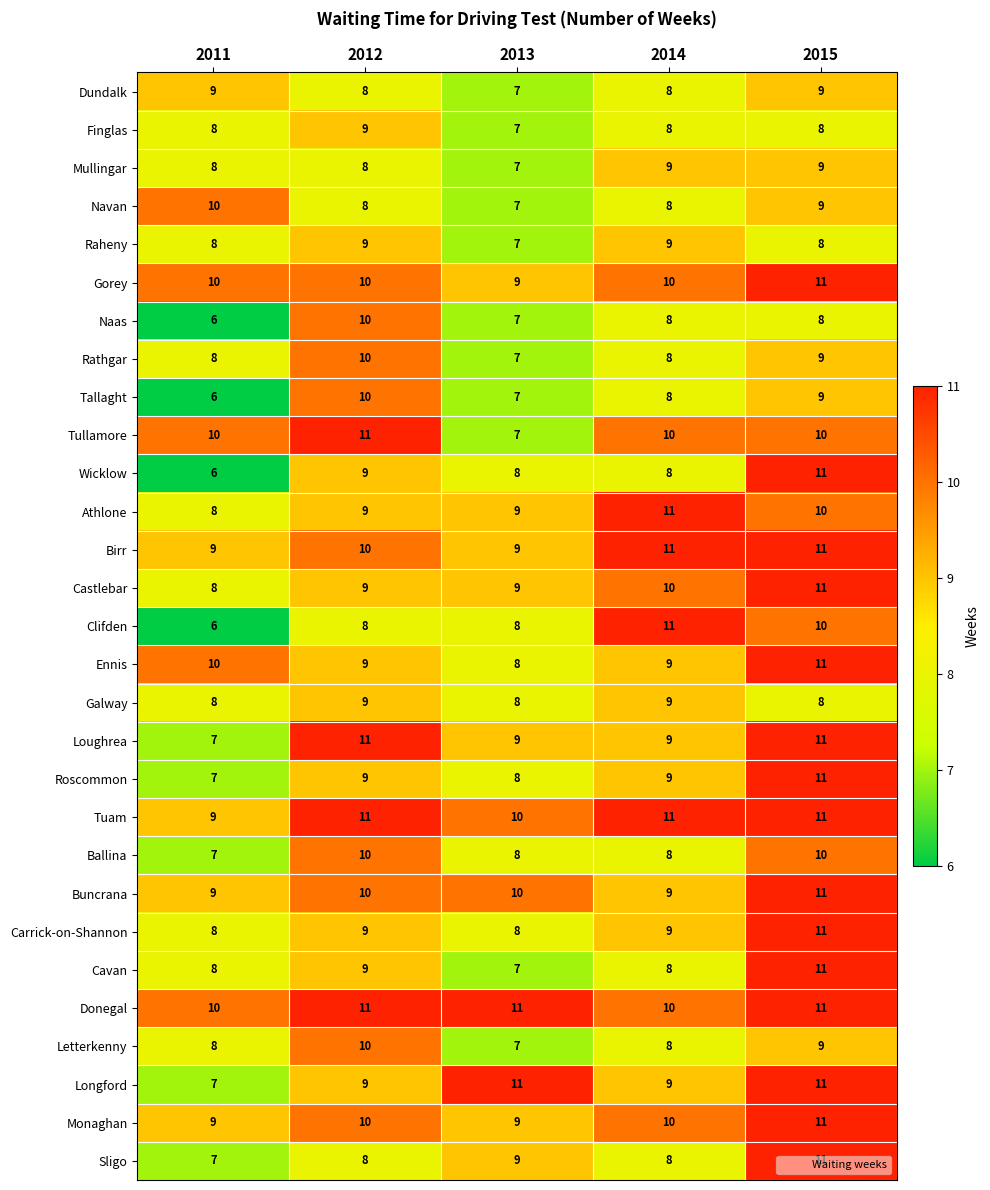

What is the smallest value displayed?

6